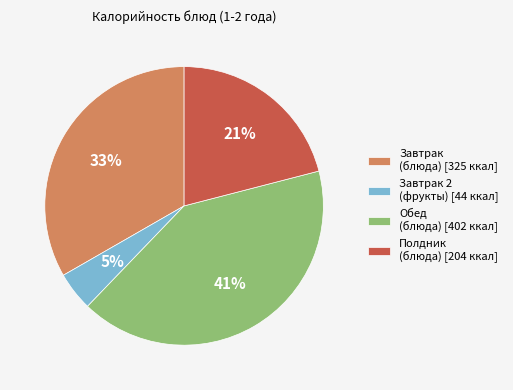

Combined, do Обед (блюда) [402 ккал] and Завтрак (блюда) [325 ккал] account for over 50%?

Yes